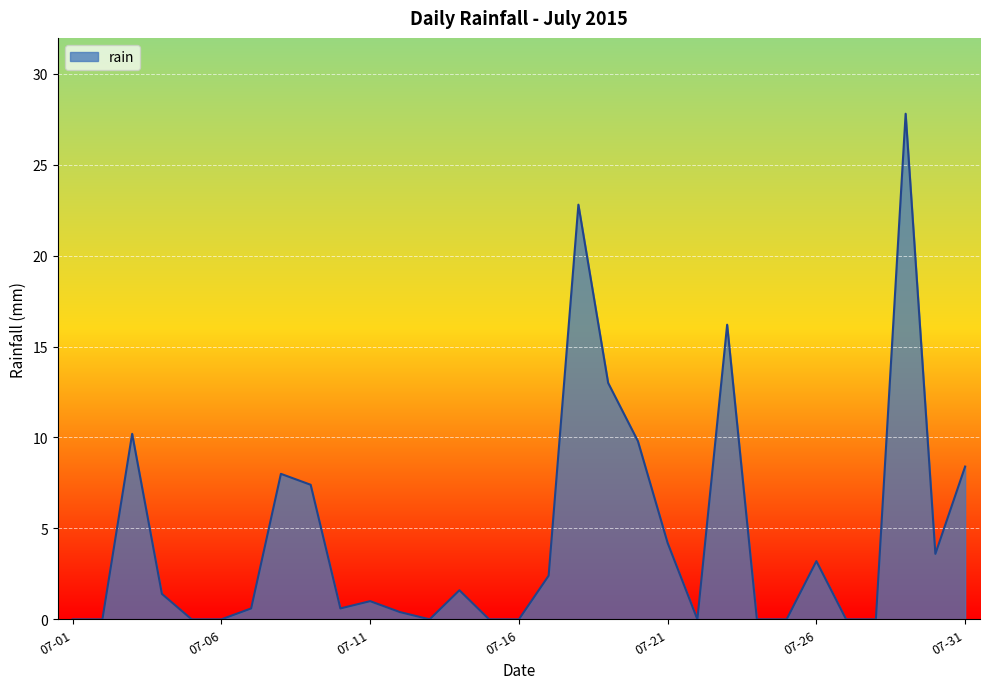

What is the maximum value shown in the chart?

27.8